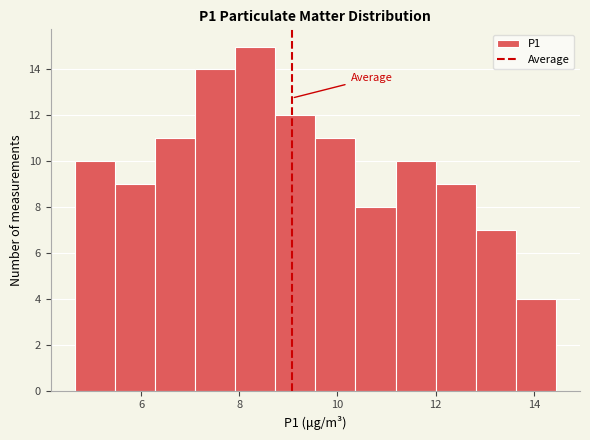

Reading left to right, transcribe this chart: for each bar, give the range it covers on the x-axis and its height. Neither the bar edges nor the heights are printed on the chart, so give them approximately, as read against the axes.

4.6 to 5.4: 10
5.4 to 6.2: 9
6.2 to 7.2: 11
7.2 to 8.0: 14
8.0 to 8.8: 15
8.8 to 9.6: 12
9.6 to 10.4: 11
10.4 to 11.2: 8
11.2 to 12.0: 10
12.0 to 12.8: 9
12.8 to 13.6: 7
13.6 to 14.4: 4